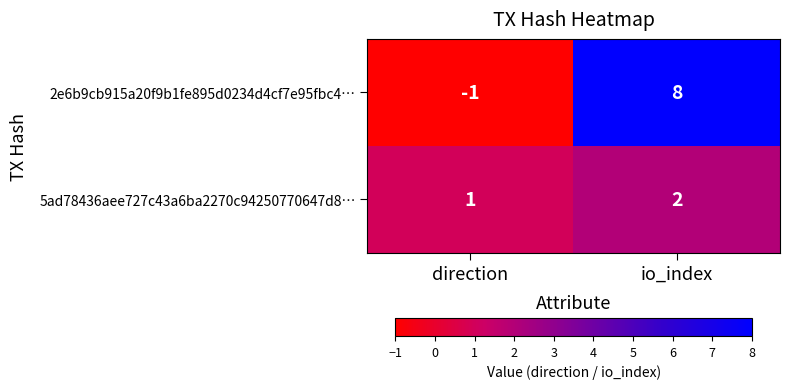

What is the highest value of the 2e6b9cb915a20f9b1fe895d0234d4cf7e95fbc4… series?

8